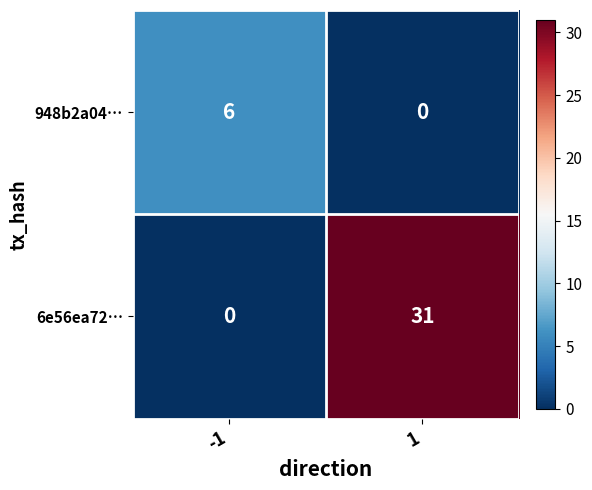

The value of 6e56ea72… at 1 is 51. True or false?

False